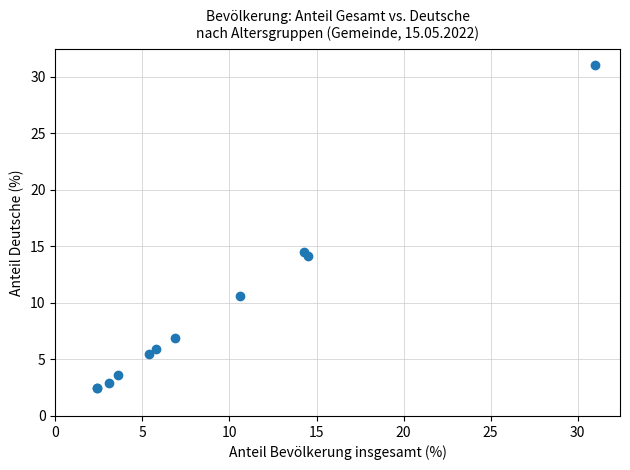

What Y value in the scatter plot is closest to 16?

14.5